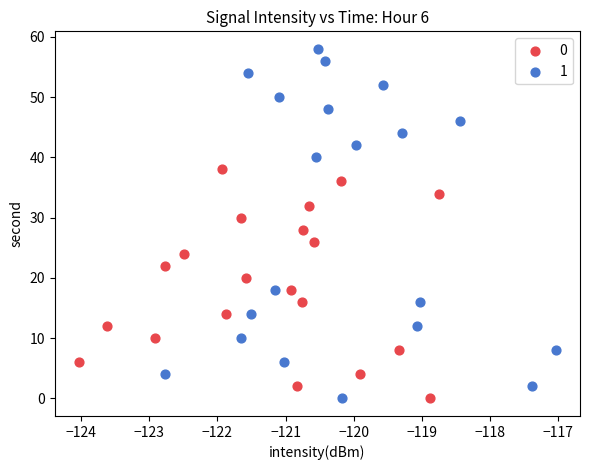

Which series contains the highest Y value?

1